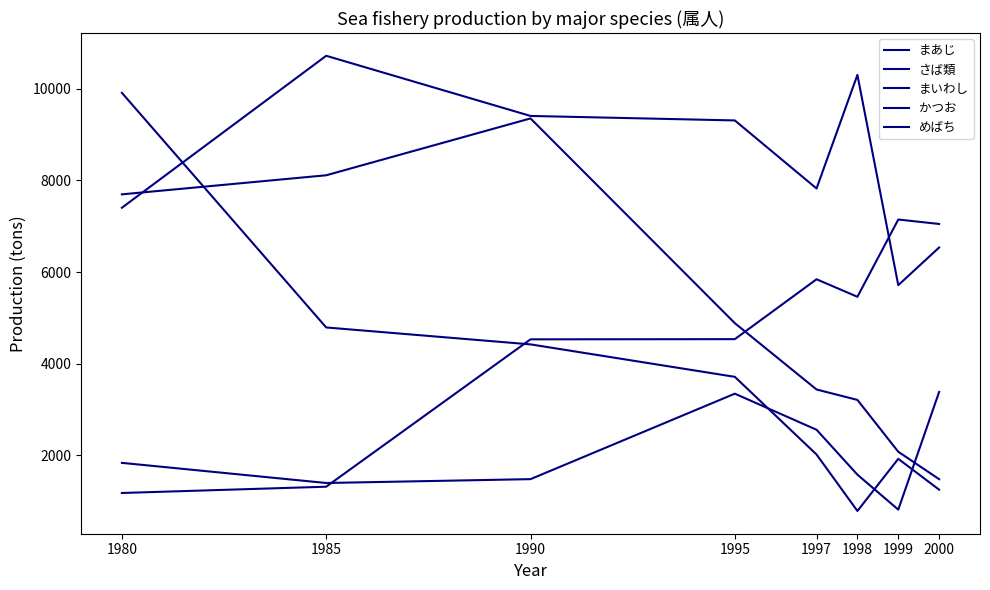

Which has a higher value, 1998 or 1999?

1999